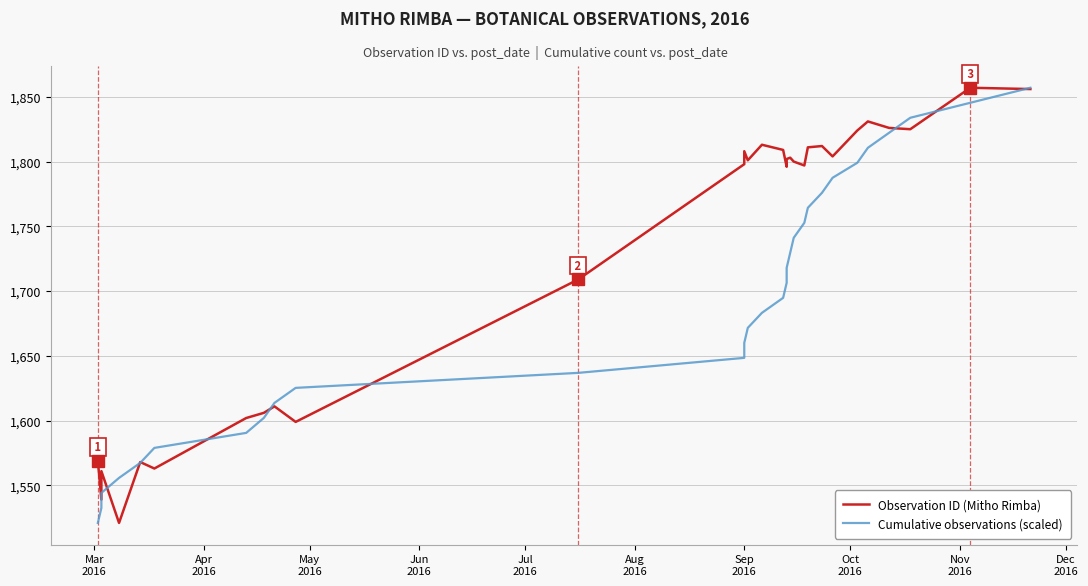

Which series has the largest total across all categories?

Observation ID (Mitho Rimba)